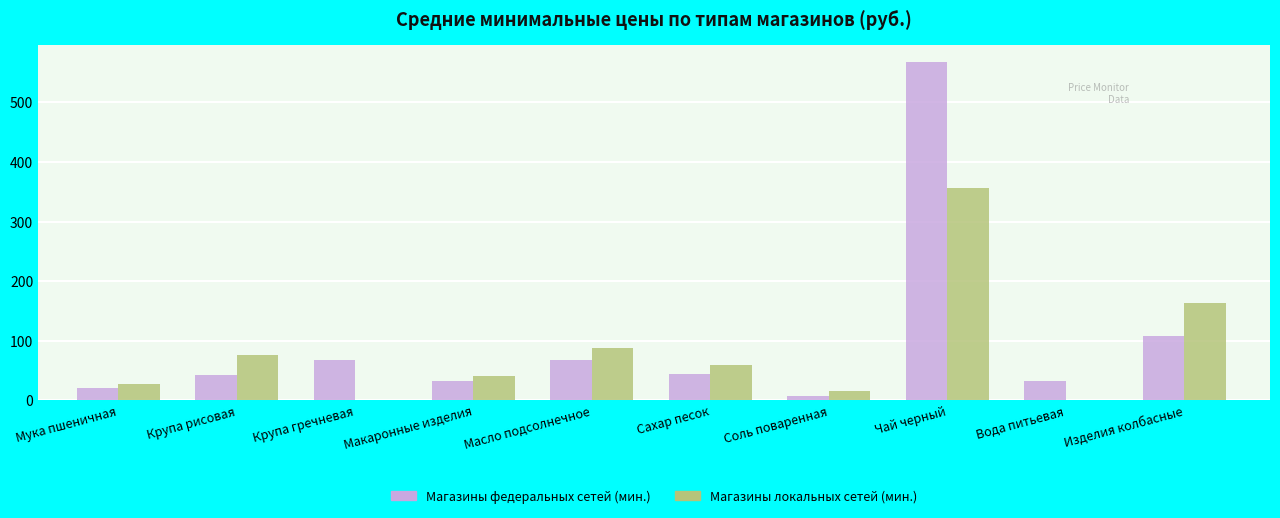

Which category has the highest value in the Магазины локальных сетей (мин.) series?

Чай черный